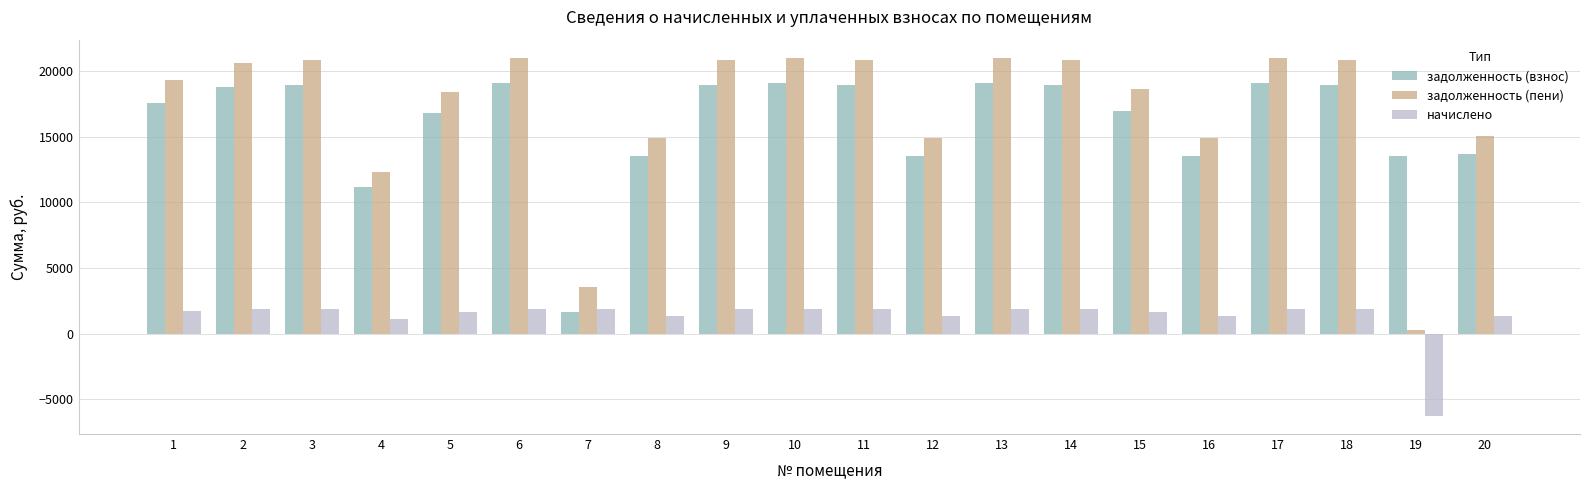

Does the chart contain any negative values?

Yes